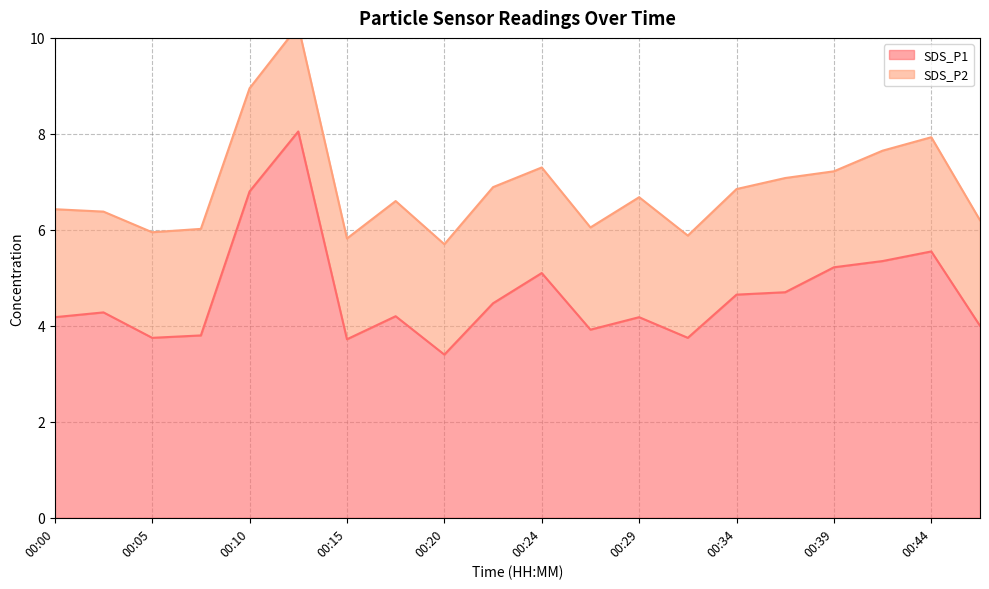

Is it true that the value at 00:05 is 3.8?

True